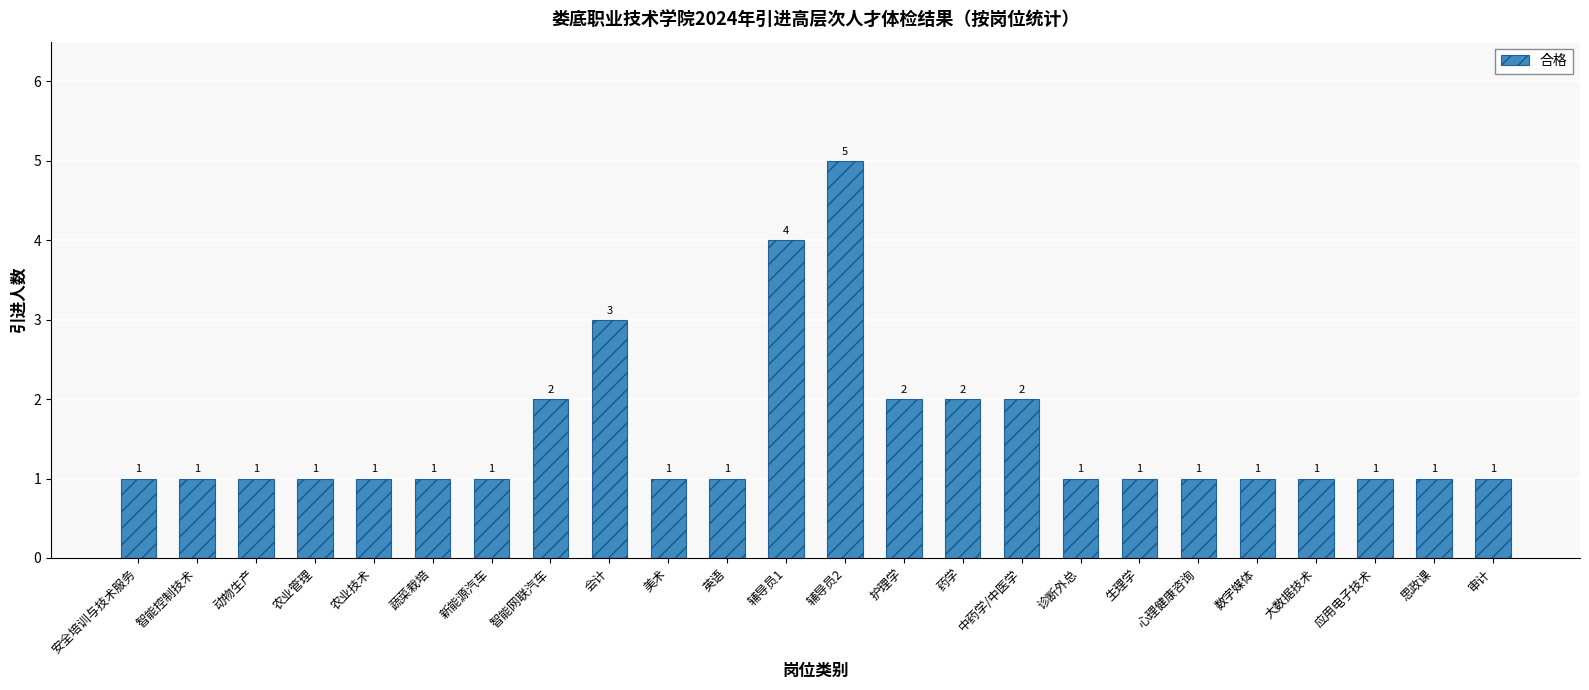

At which label is the value closest to 3?

会计